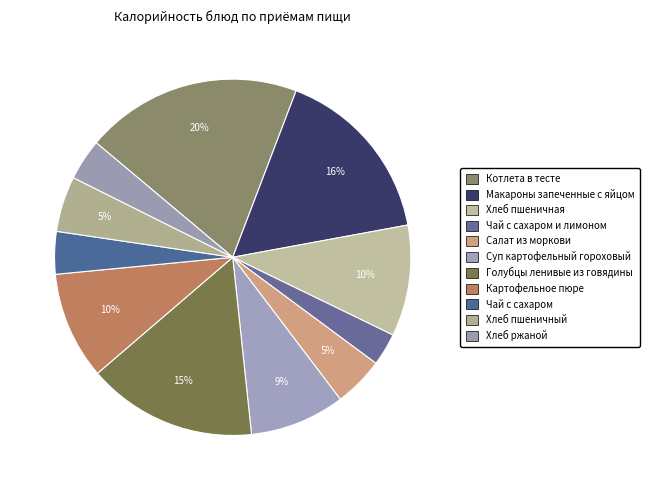

How many slices are in this pie chart?

11